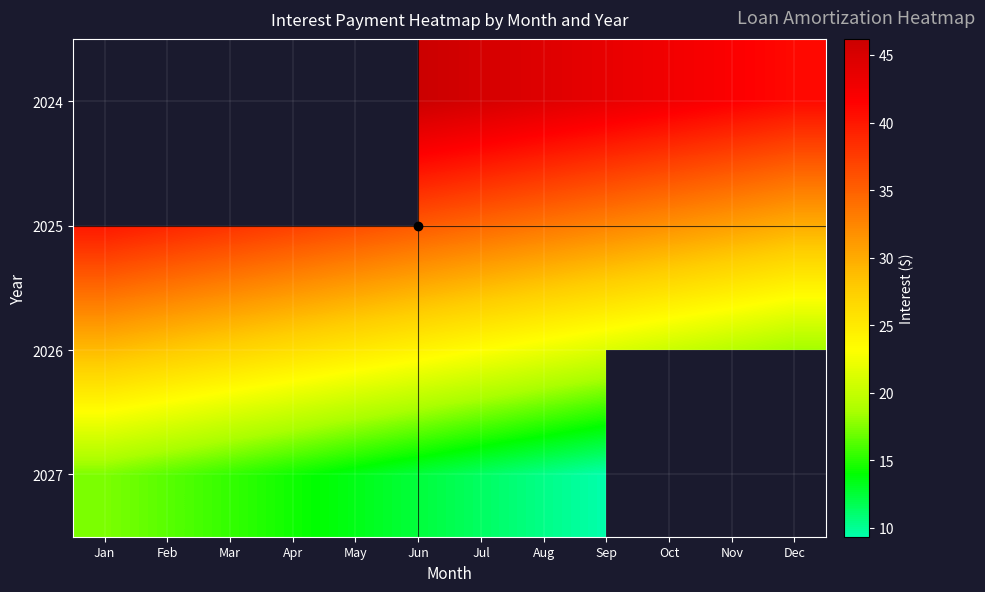

Is it true that 2027 equals 11.4 at Jul?

True